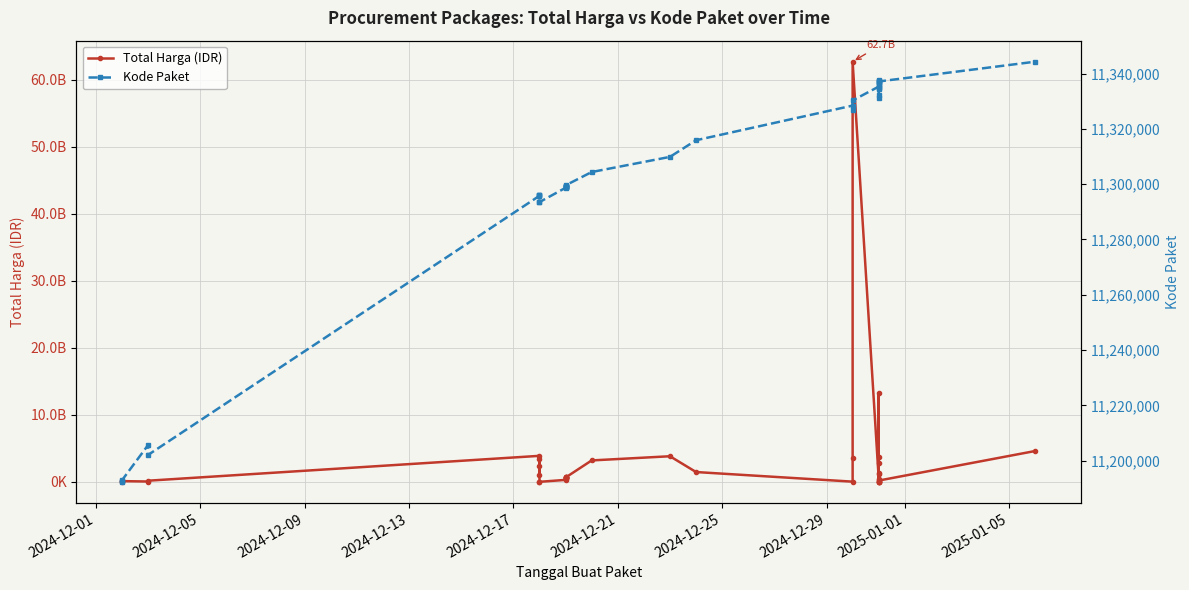

How many lines are shown in the chart?

2